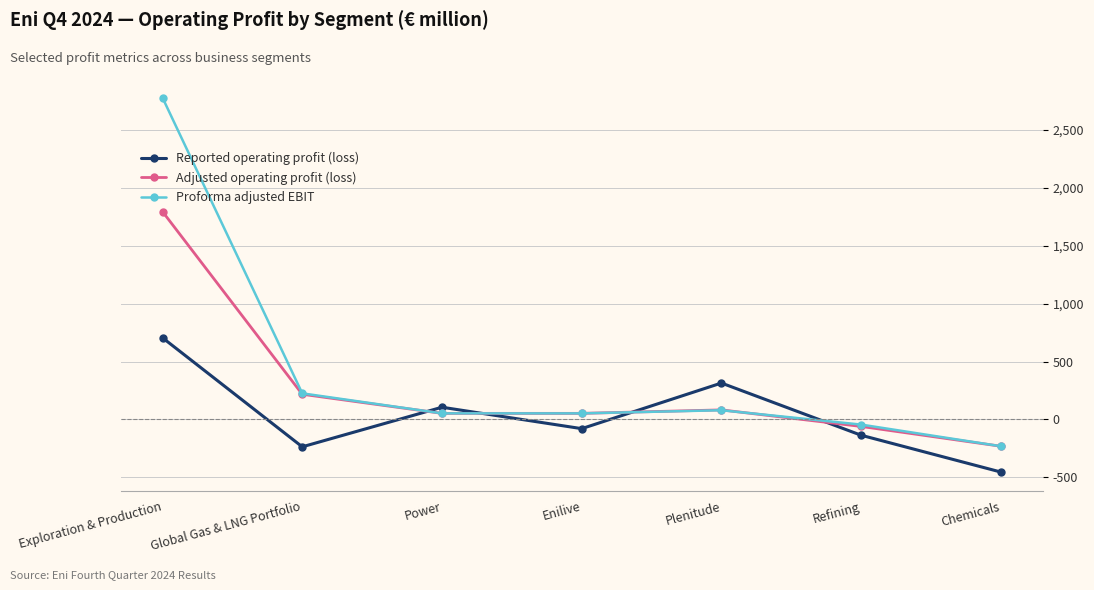

What is the total value across all series at Exploration & Production?

5282